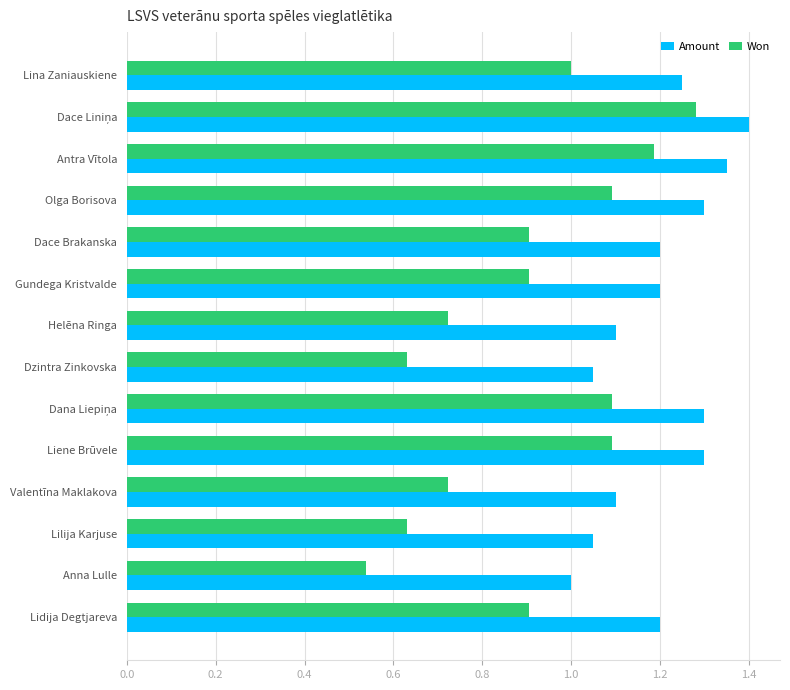

At which label does Won reach its minimum?

Anna Lulle